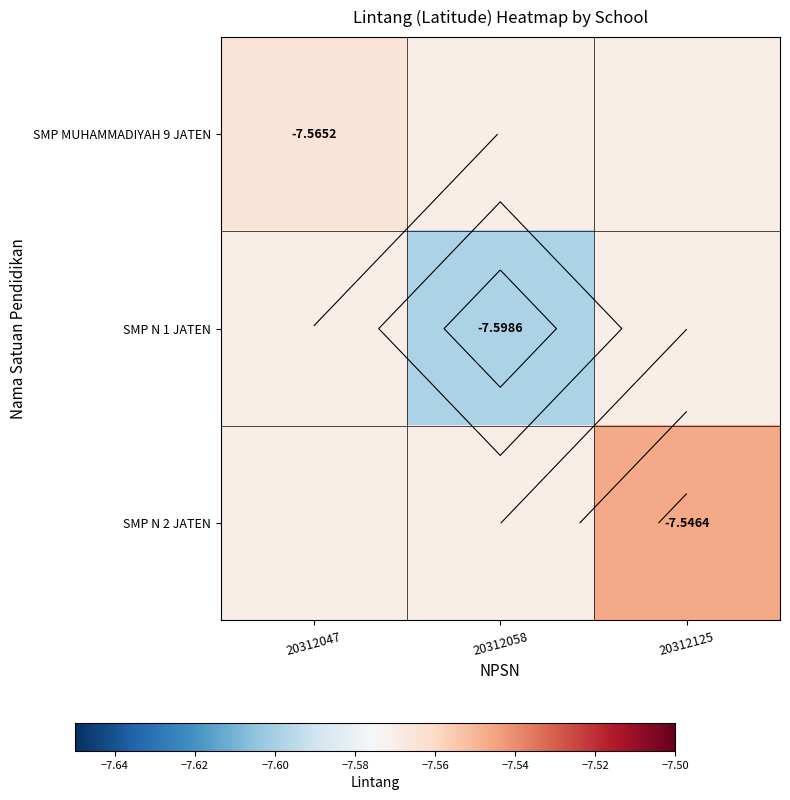

Which series has the widest spread of values?

SMP N 1 JATEN